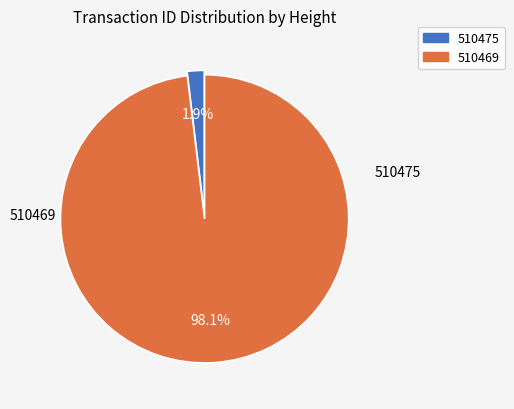

To the nearest percent, what is the average slice percentage?

50%